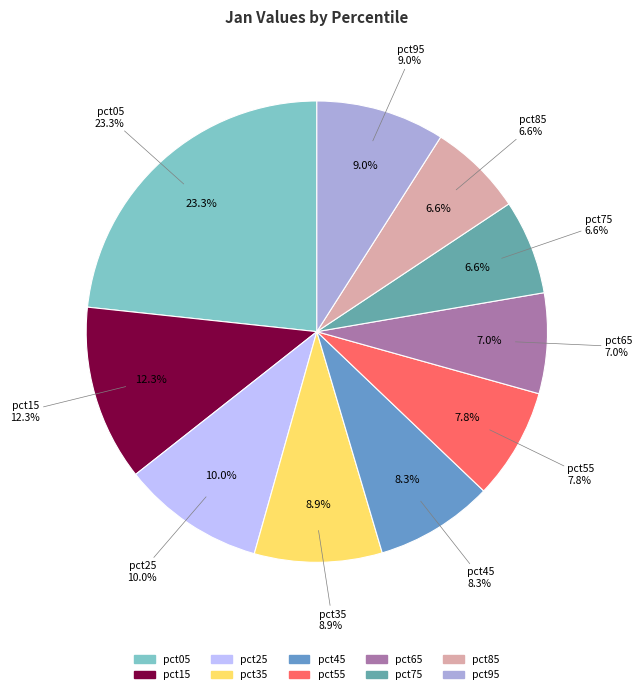

How many slices are in this pie chart?

10